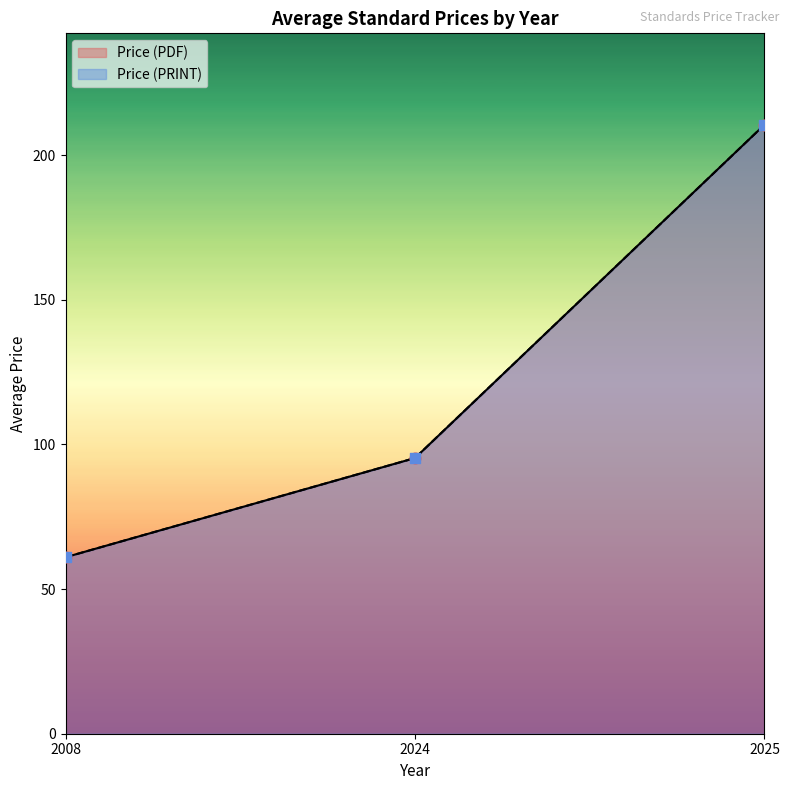

Which series contains the lowest Y value?

Price (PDF)